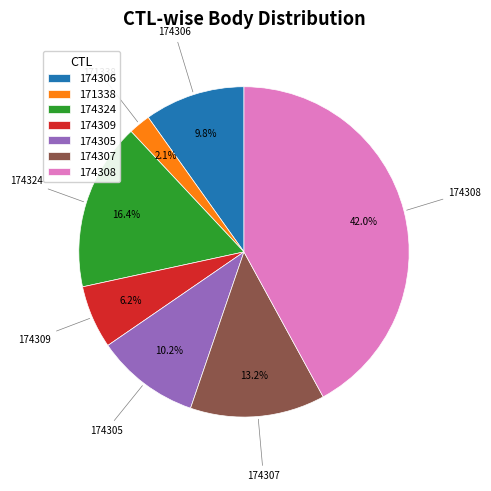

What percentage is NOT represented by 174305?

89.8%